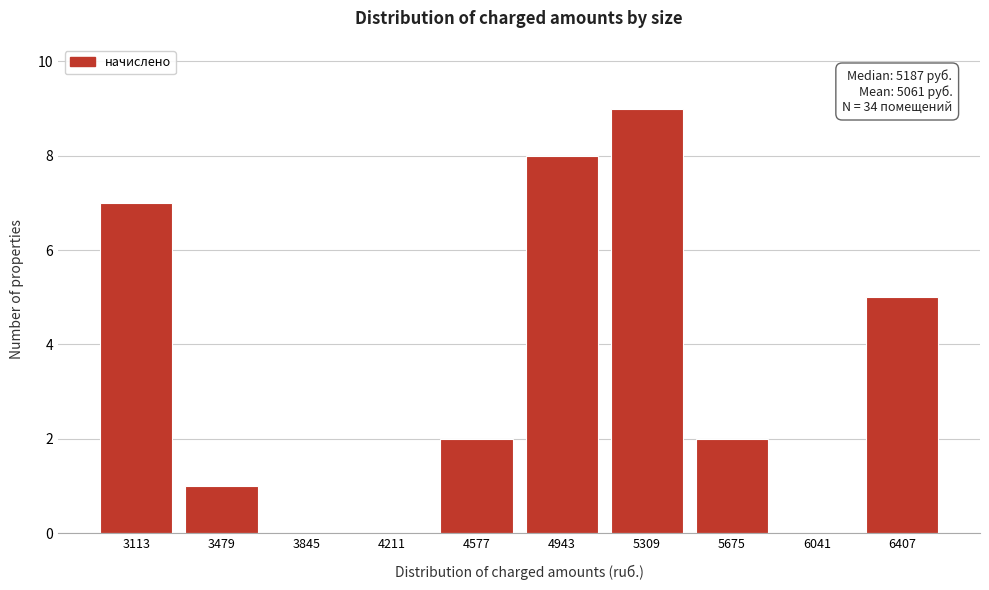

Reading right to left, extract all data points from this chart.

6407=5	6041=0	5675=2	5309=9	4943=8	4577=2	4211=0	3845=0	3479=1	3113=7